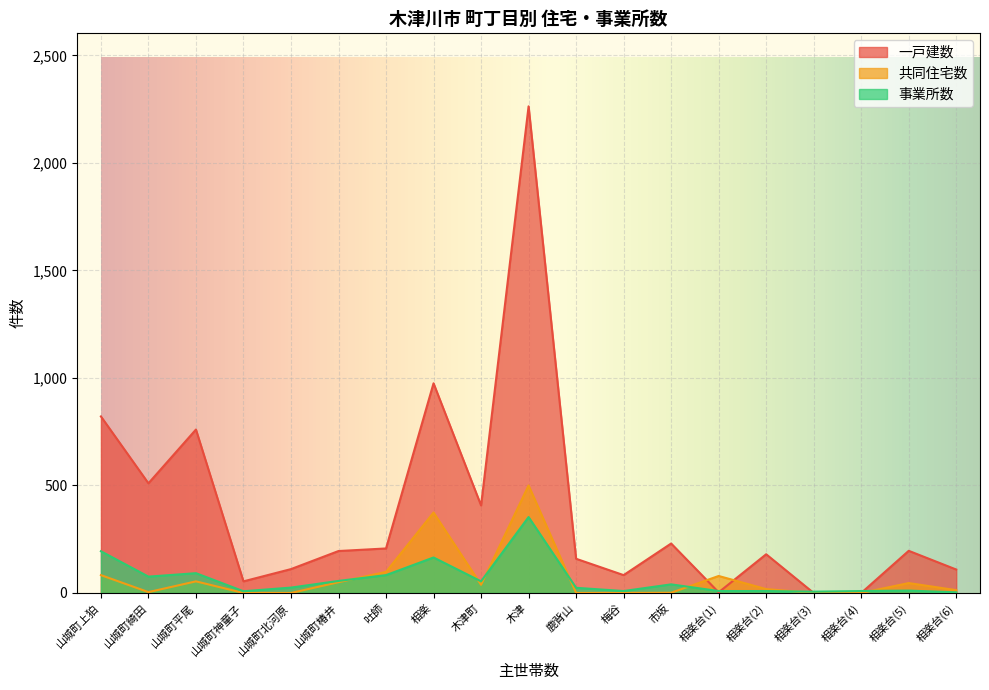

Where does the 一戸建数 series first go above 195?

山城町上狛